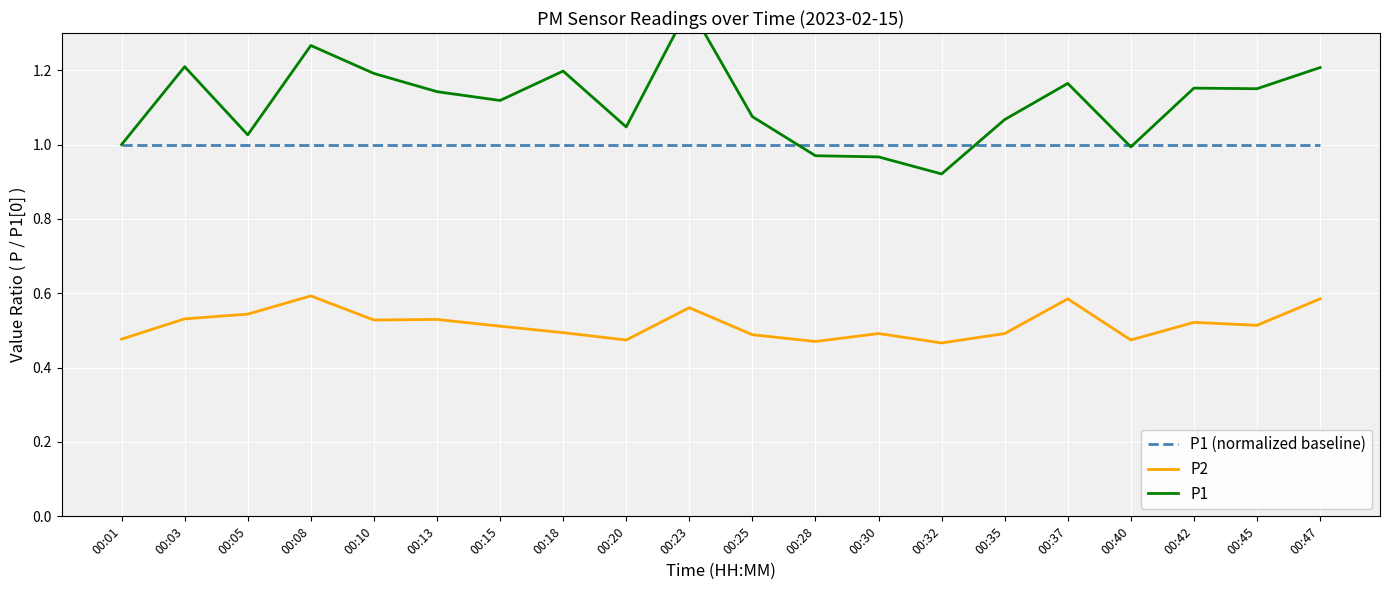

Which series has the widest spread of values?

P1